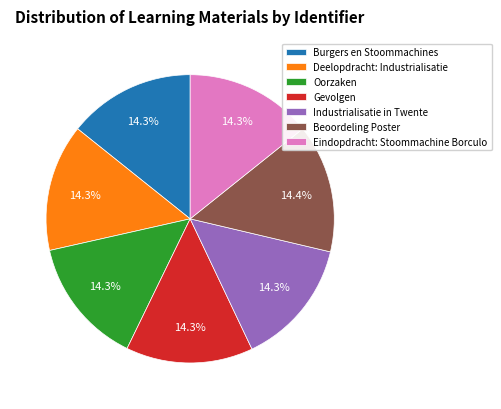

What percentage do Oorzaken and Eindopdracht: Stoommachine Borculo together represent?

28.5%